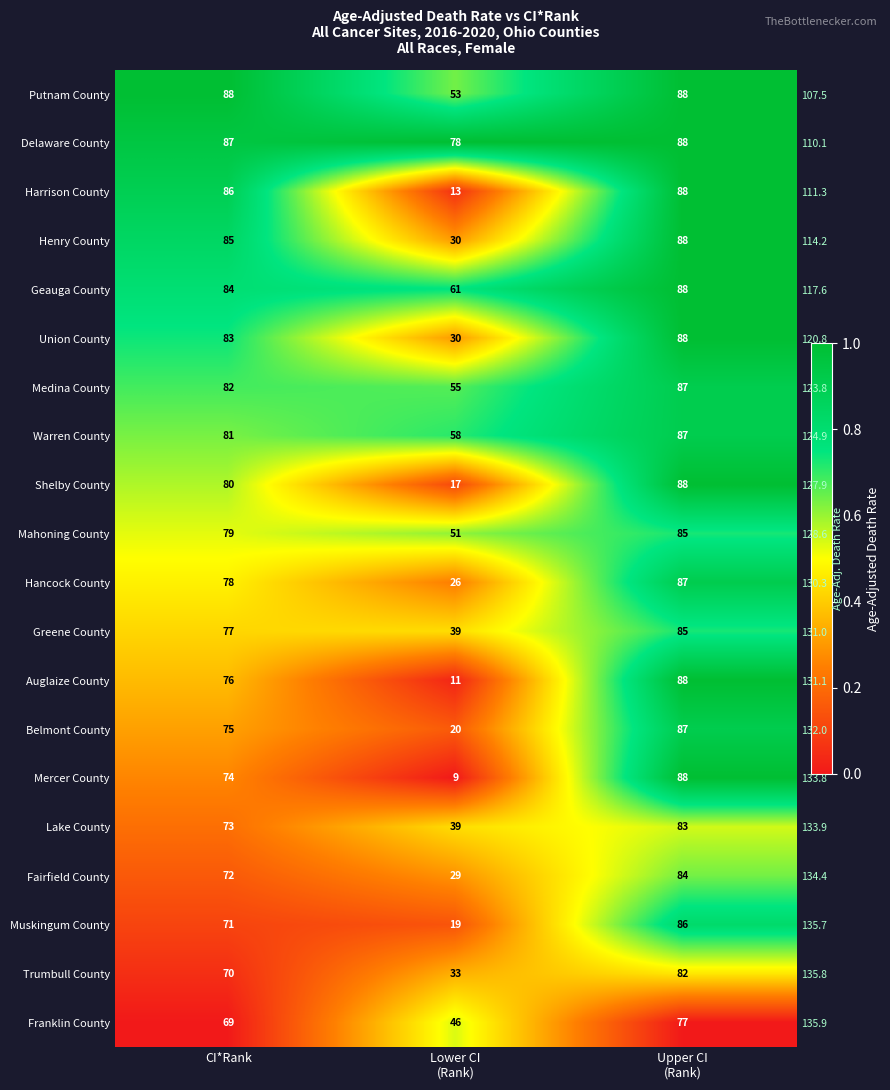

At which category is the sum across all series the highest?

Upper CI
(Rank)